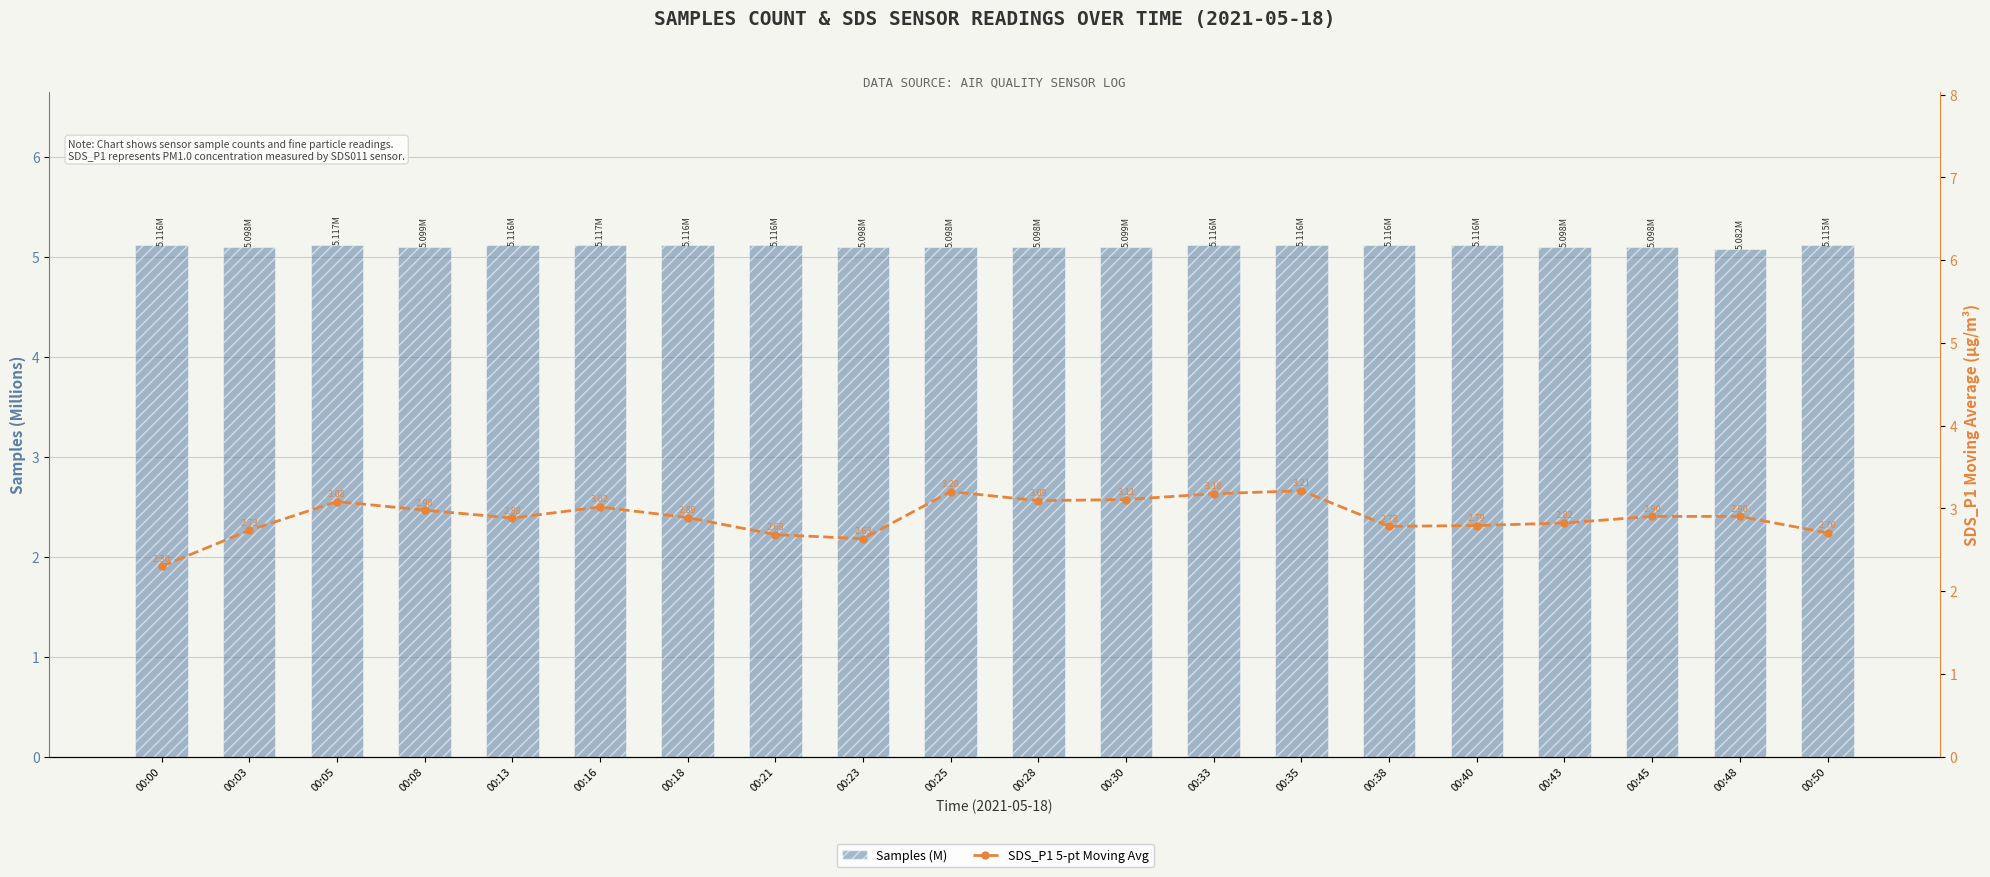

List the labels in order of SDS_P1 5-pt Moving Avg value, largest first.

00:35, 00:25, 00:33, 00:30, 00:28, 00:05, 00:16, 00:08, 00:45, 00:48, 00:18, 00:13, 00:43, 00:40, 00:38, 00:03, 00:50, 00:21, 00:23, 00:00